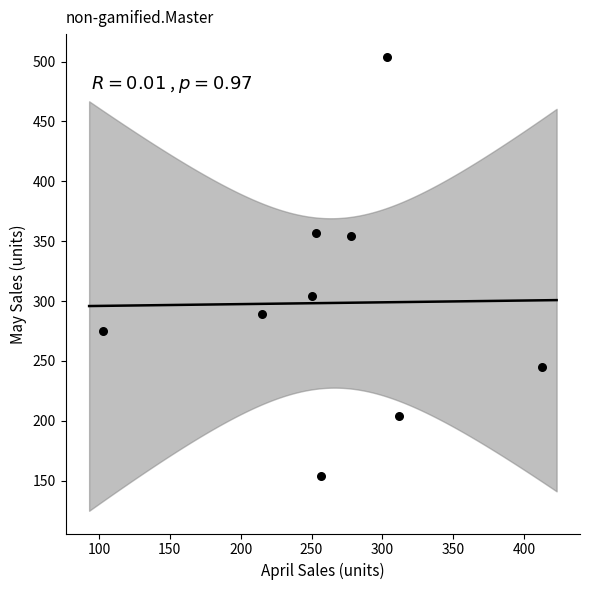

What is the average Y value?

298